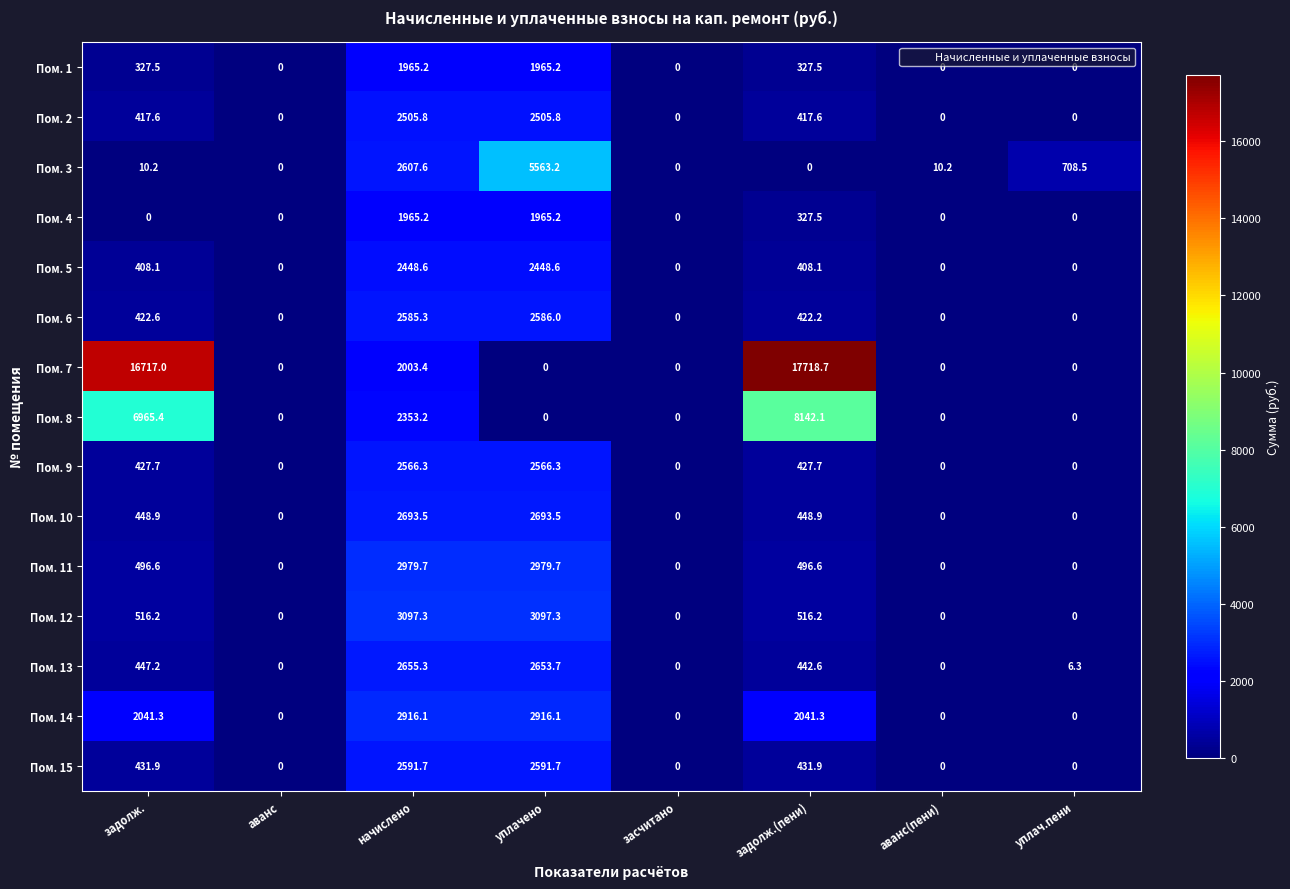

The value of Пом. 8 at уплач.пени is 0.0. True or false?

True